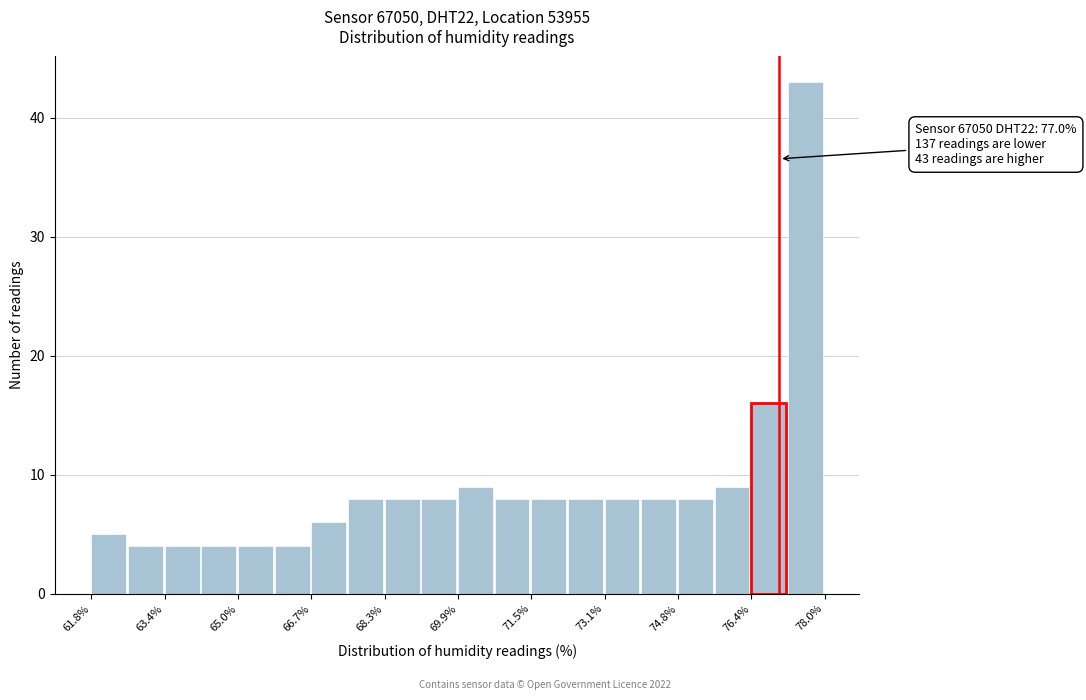

Which range on the x-axis has the tallest bar?

77.2 to 78.0